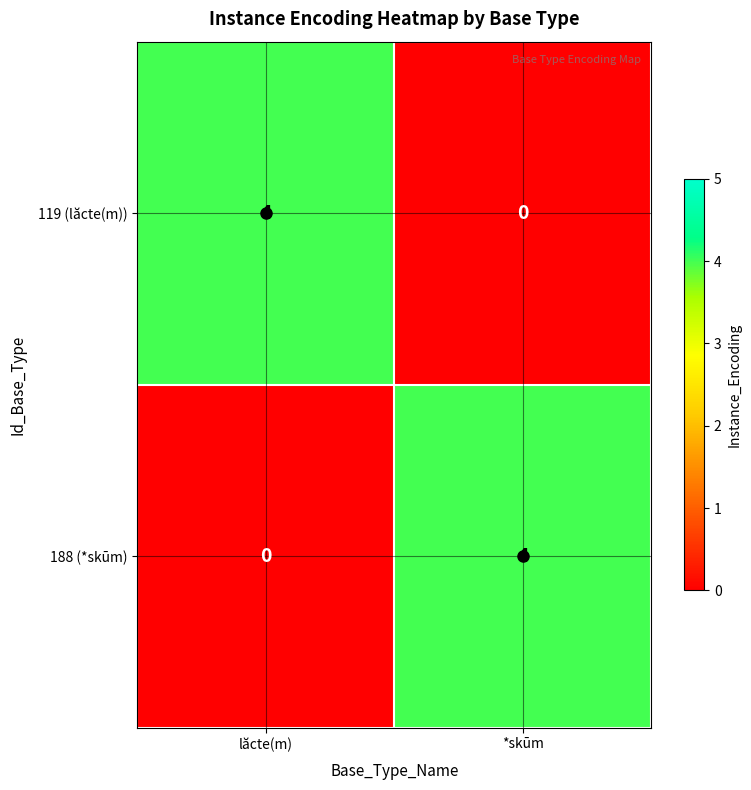

What is the total value across all series at *skūm?

4